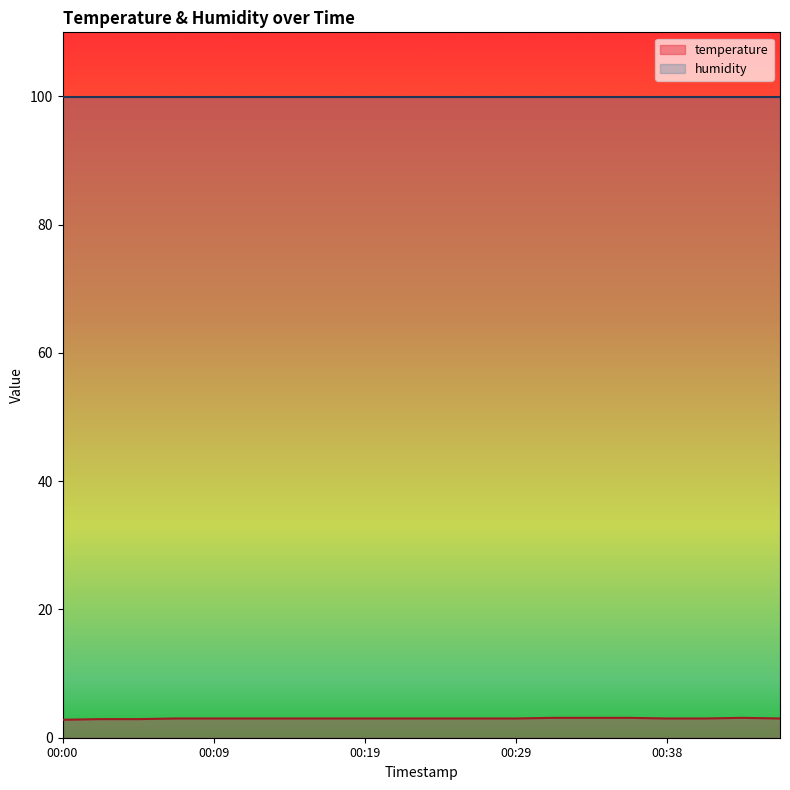

How many distinct data groups are displayed?

2